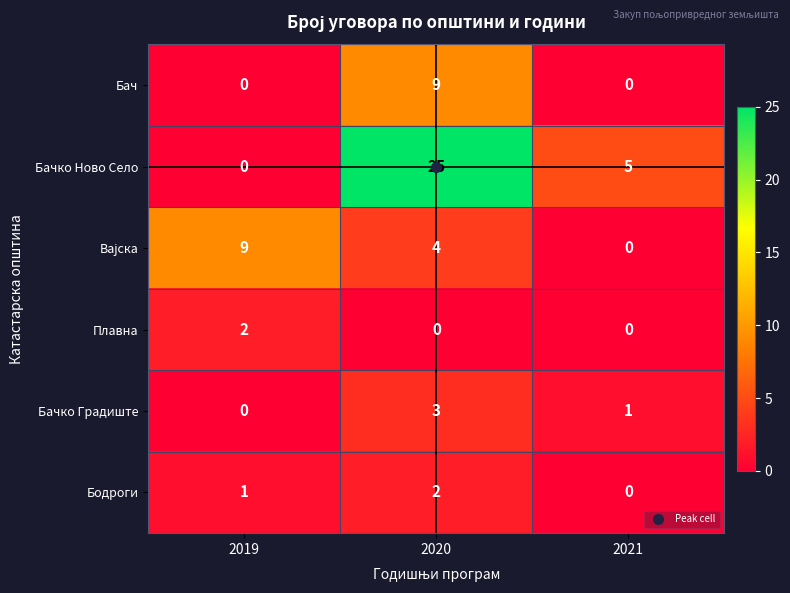

What is the difference between the maximum and minimum values in the Бач series?

9